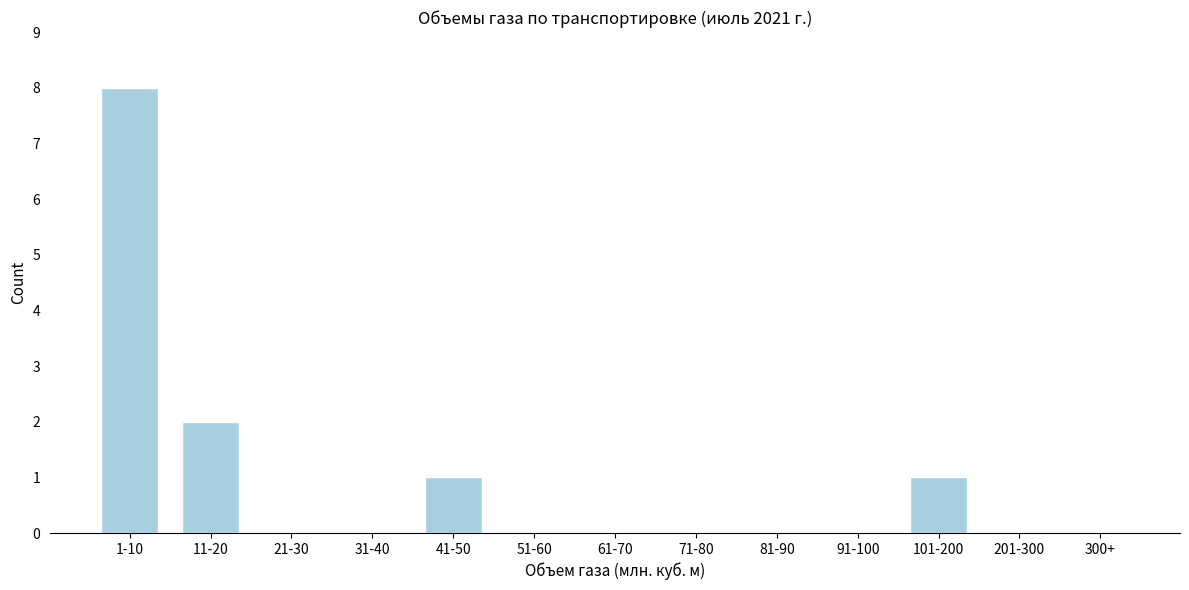

Reading left to right, extract all data points from this chart.

1-10=8	11-20=2	21-30=0	31-40=0	41-50=1	51-60=0	61-70=0	71-80=0	81-90=0	91-100=0	101-200=1	201-300=0	300+=0